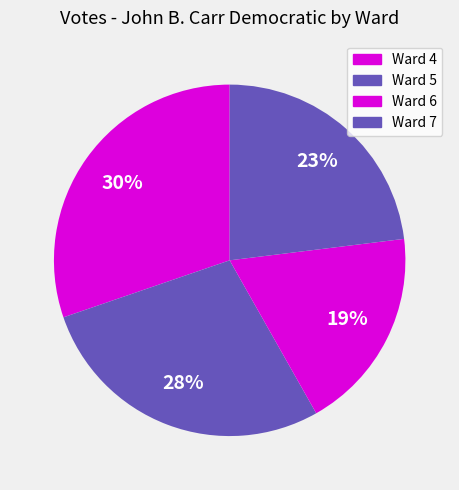

How many segments does this pie chart have?

4